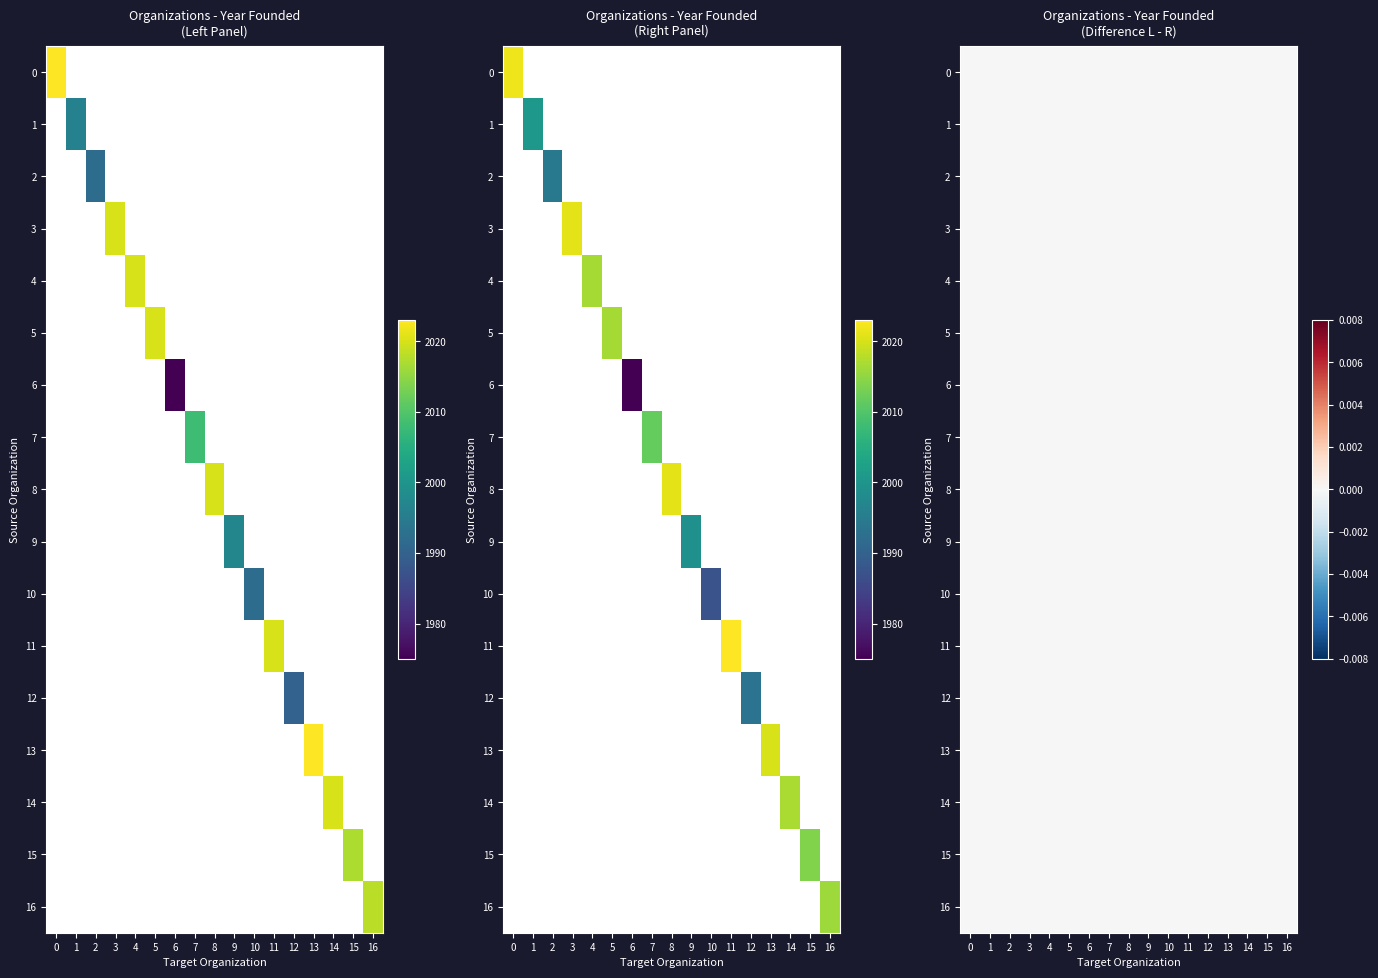

The value of Math N More at 5 is 441.4. True or false?

False